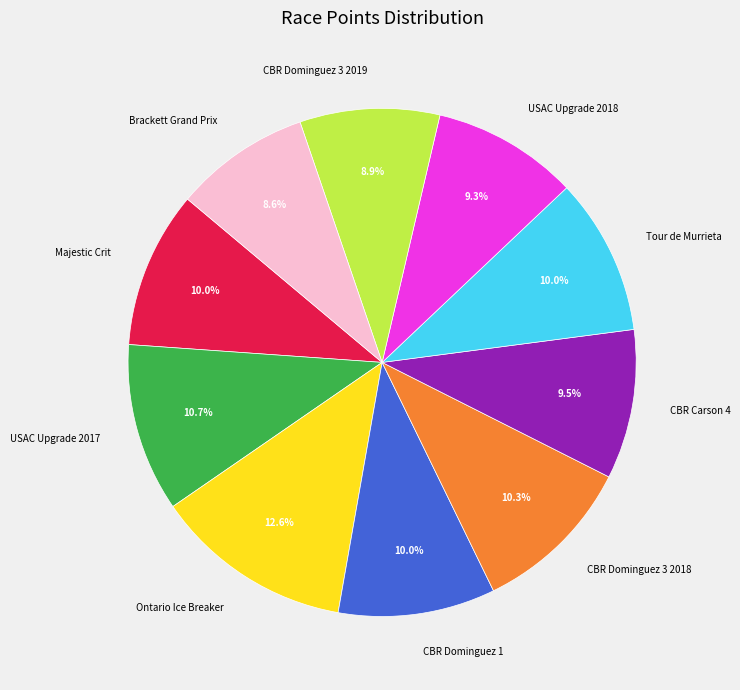

Which slice is the largest?

Ontario Ice Breaker